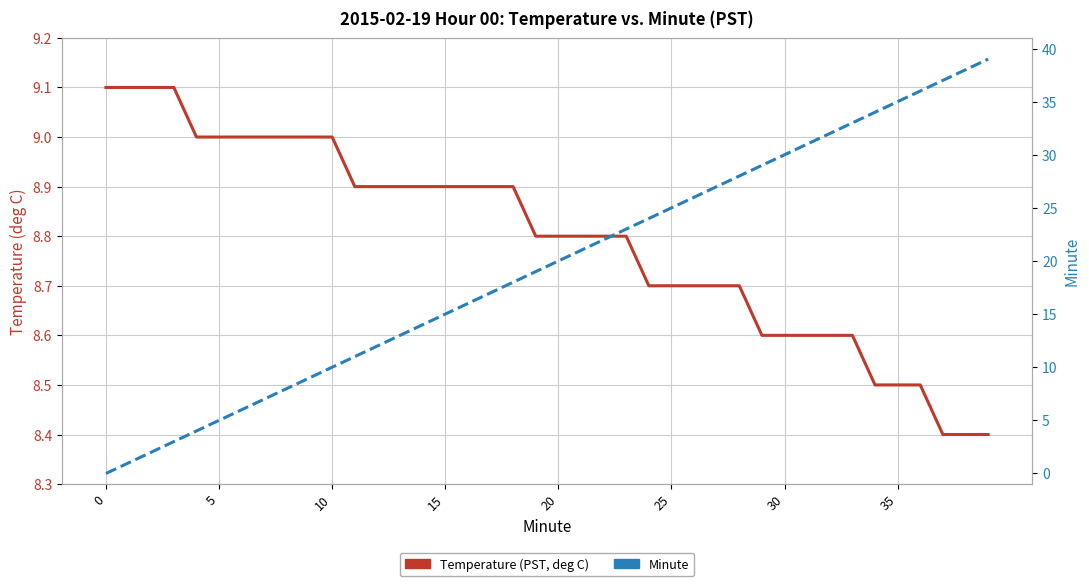

List the series in order of their overall mean, lowest first.

Temperature (PST, deg C), Minute